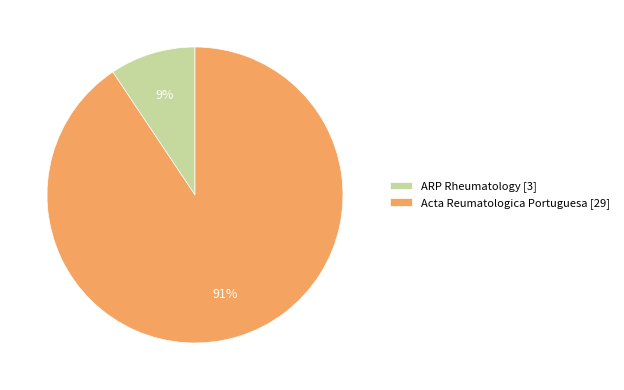

Which has a higher value, Acta Reumatologica Portuguesa [29] or ARP Rheumatology [3]?

Acta Reumatologica Portuguesa [29]